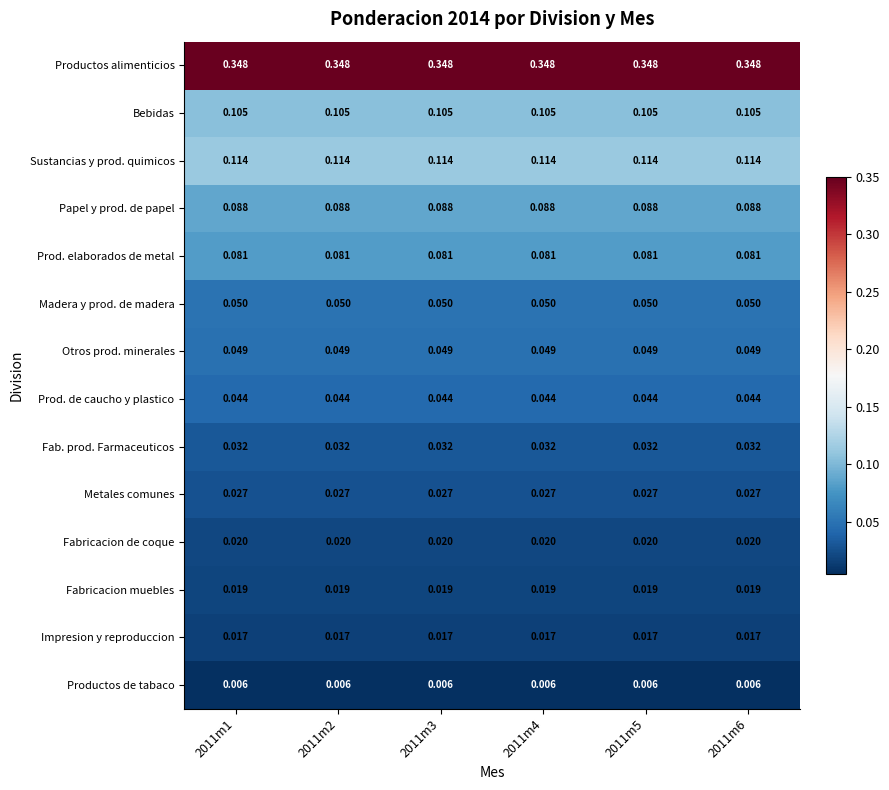

List the series in order of their peak value, highest first.

Productos alimenticios, Sustancias y prod. quimicos, Bebidas, Papel y prod. de papel, Prod. elaborados de metal, Madera y prod. de madera, Otros prod. minerales, Prod. de caucho y plastico, Fab. prod. Farmaceuticos, Metales comunes, Fabricacion de coque, Fabricacion muebles, Impresion y reproduccion, Productos de tabaco